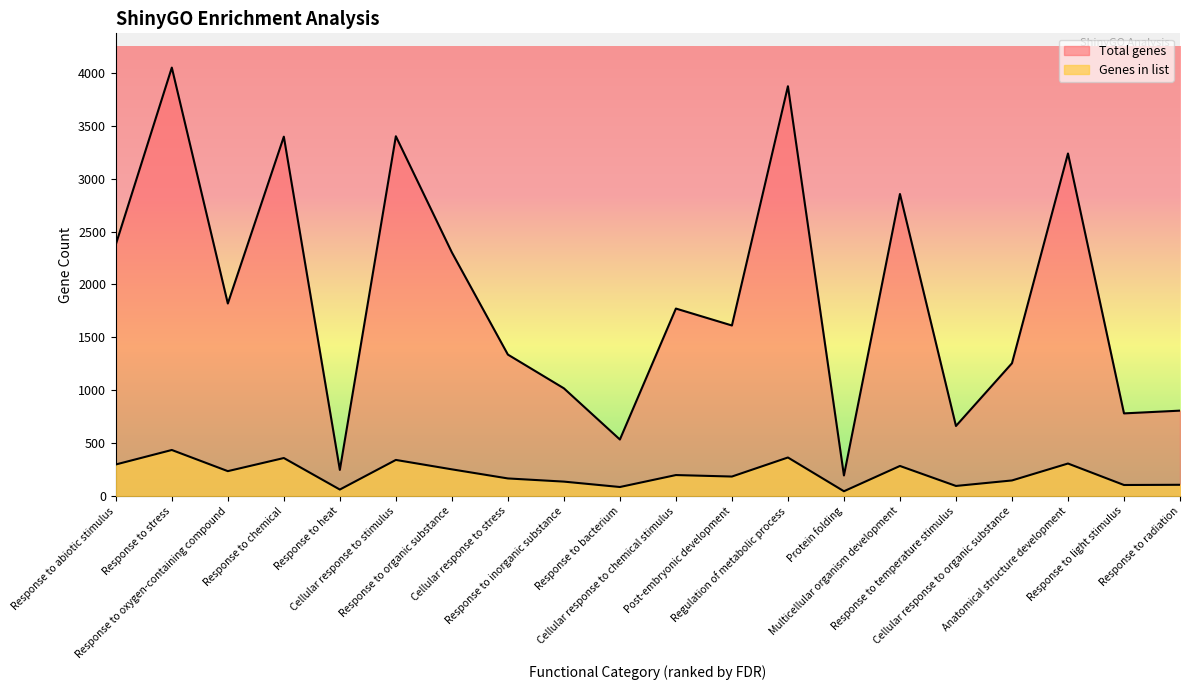

How many data points does each series have?

20